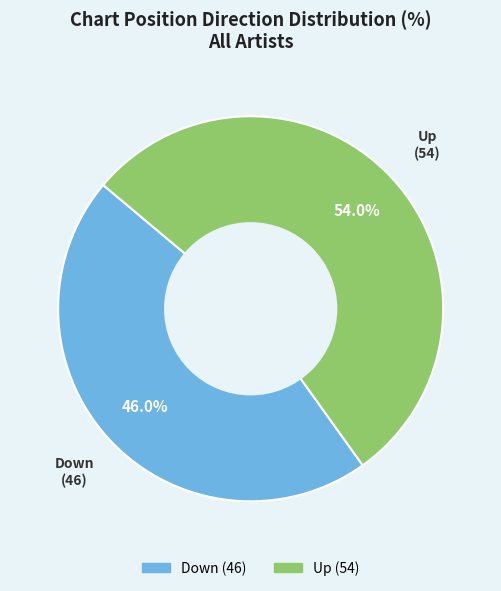

Does any single category account for the majority?

Yes